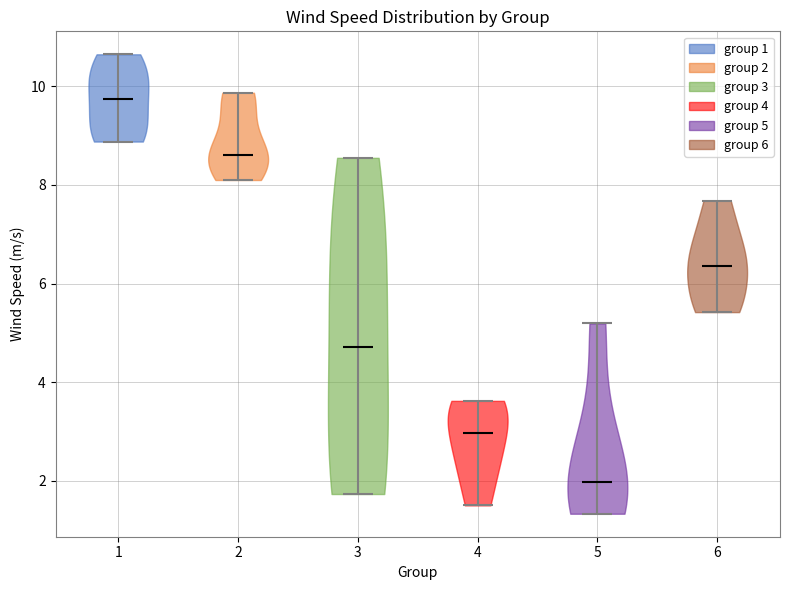

Which violin has the highest median line?

1